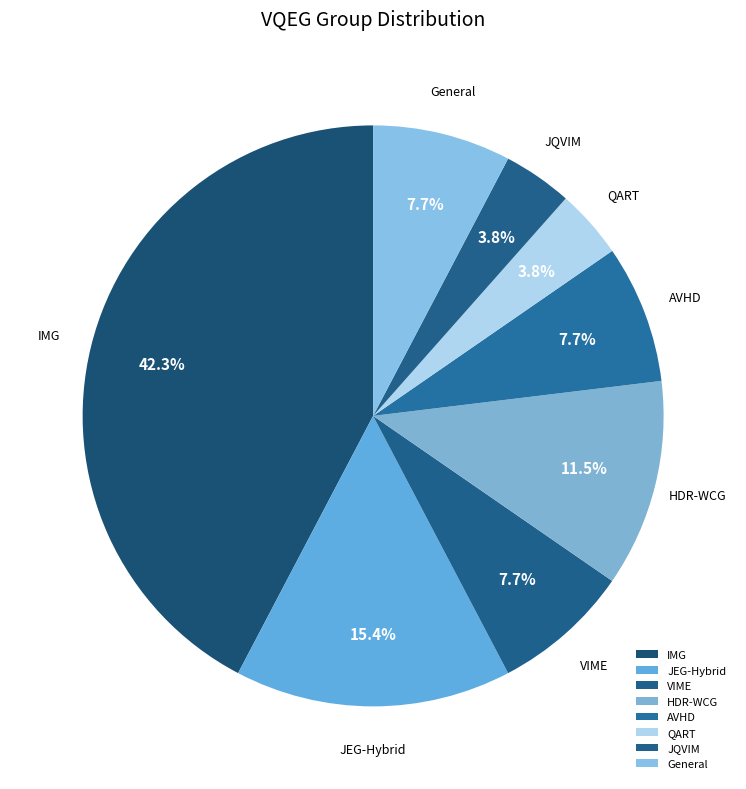

The QART slice represents 4% of the pie. True or false?

True